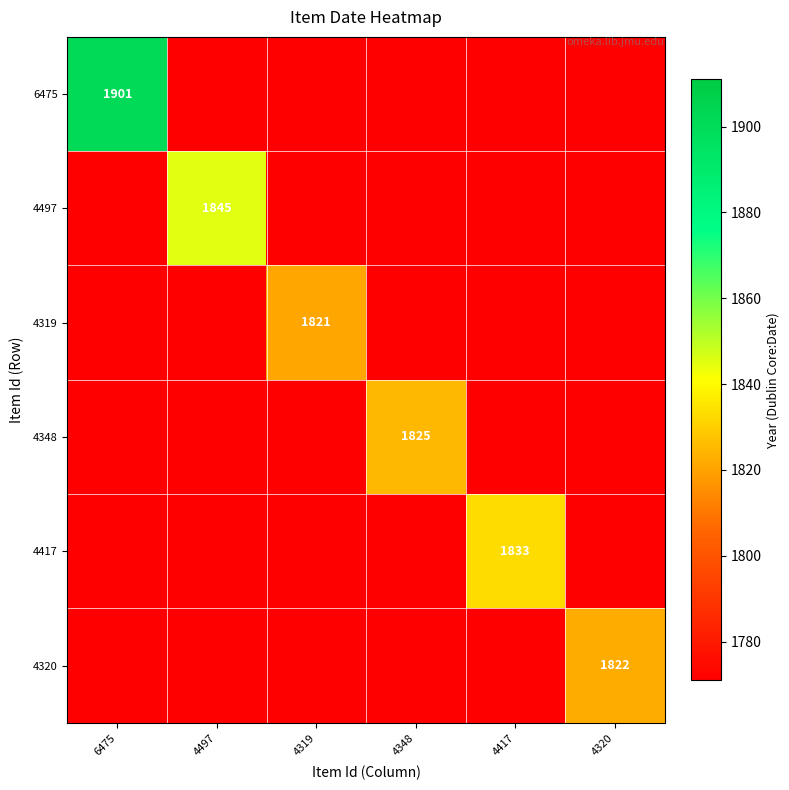

How many data points does each series have?

6